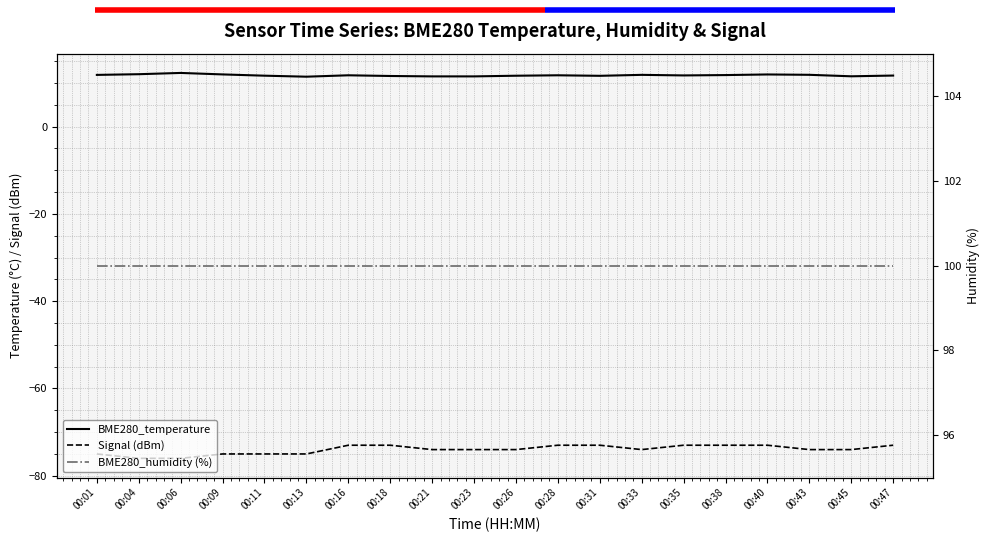

Reading left to right, transcribe all the data shown in this chart.

BME280_temperature: 00:01=11.8	00:04=12.0	00:06=12.3	00:09=12.0	00:11=11.7	00:13=11.4	00:16=11.8	00:18=11.6	00:21=11.5	00:23=11.5	00:26=11.7	00:28=11.8	00:31=11.6	00:33=11.9	00:35=11.7	00:38=11.8	00:40=11.9	00:43=11.9	00:45=11.5	00:47=11.7
Signal (dBm): 00:01=-75.0	00:04=-76.0	00:06=-76.0	00:09=-75.0	00:11=-75.0	00:13=-75.0	00:16=-73.0	00:18=-73.0	00:21=-74.0	00:23=-74.0	00:26=-74.0	00:28=-73.0	00:31=-73.0	00:33=-74.0	00:35=-73.0	00:38=-73.0	00:40=-73.0	00:43=-74.0	00:45=-74.0	00:47=-73.0
BME280_humidity (%): 00:01=100.0	00:04=100.0	00:06=100.0	00:09=100.0	00:11=100.0	00:13=100.0	00:16=100.0	00:18=100.0	00:21=100.0	00:23=100.0	00:26=100.0	00:28=100.0	00:31=100.0	00:33=100.0	00:35=100.0	00:38=100.0	00:40=100.0	00:43=100.0	00:45=100.0	00:47=100.0